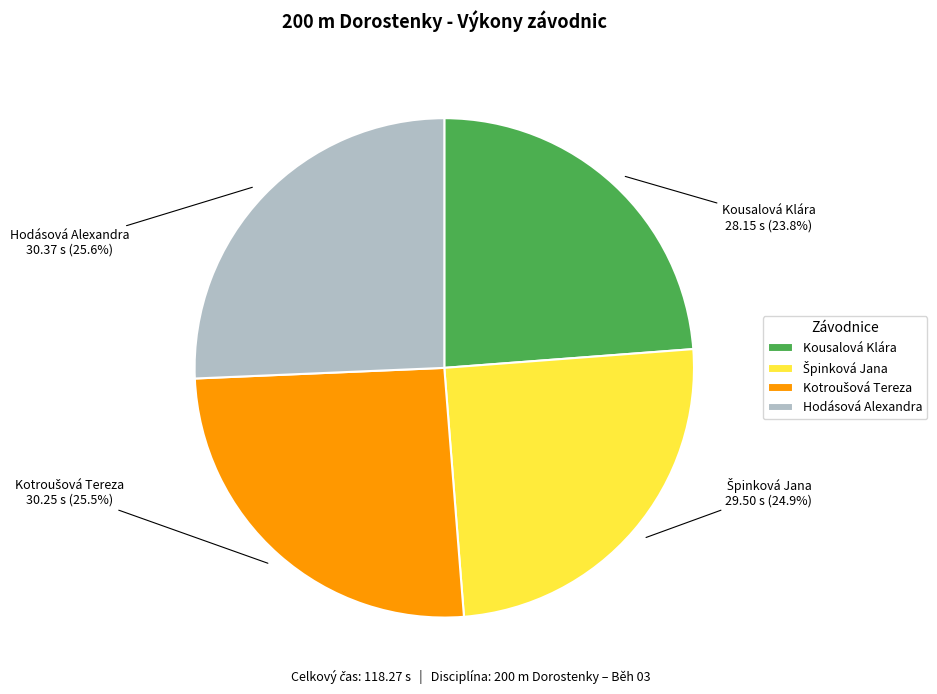

To the nearest percent, what is the combined percentage of Kotroušová Tereza and Kousalová Klára?

49%